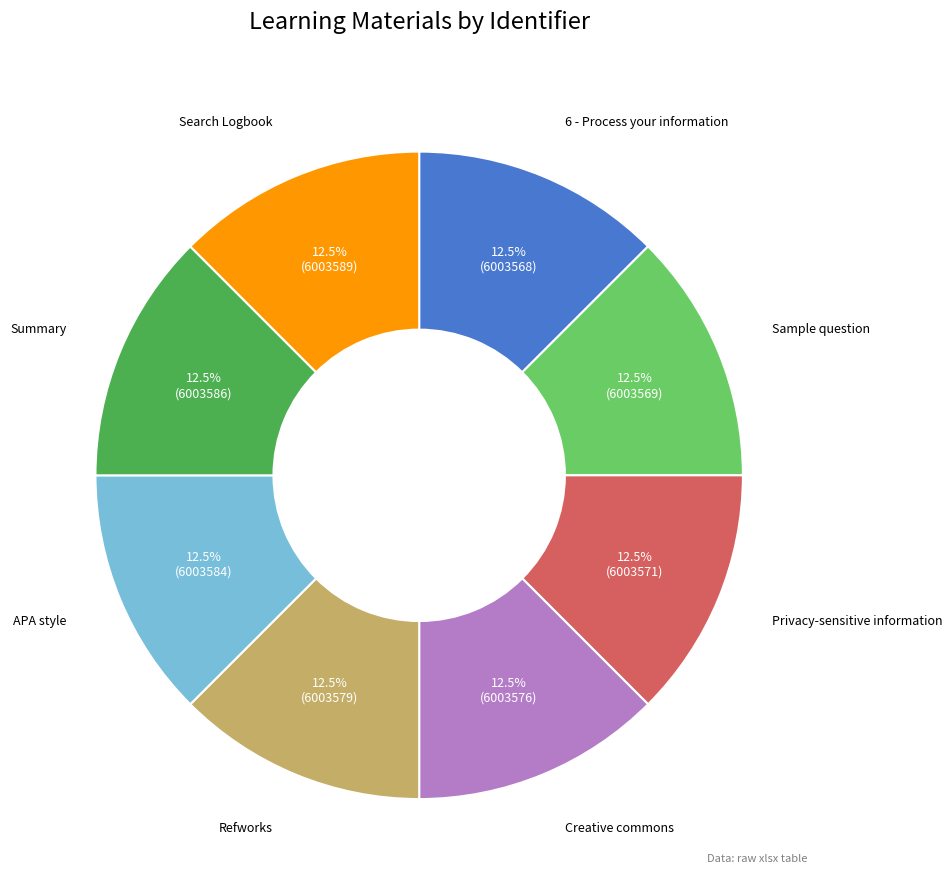

How many slices are in this pie chart?

8